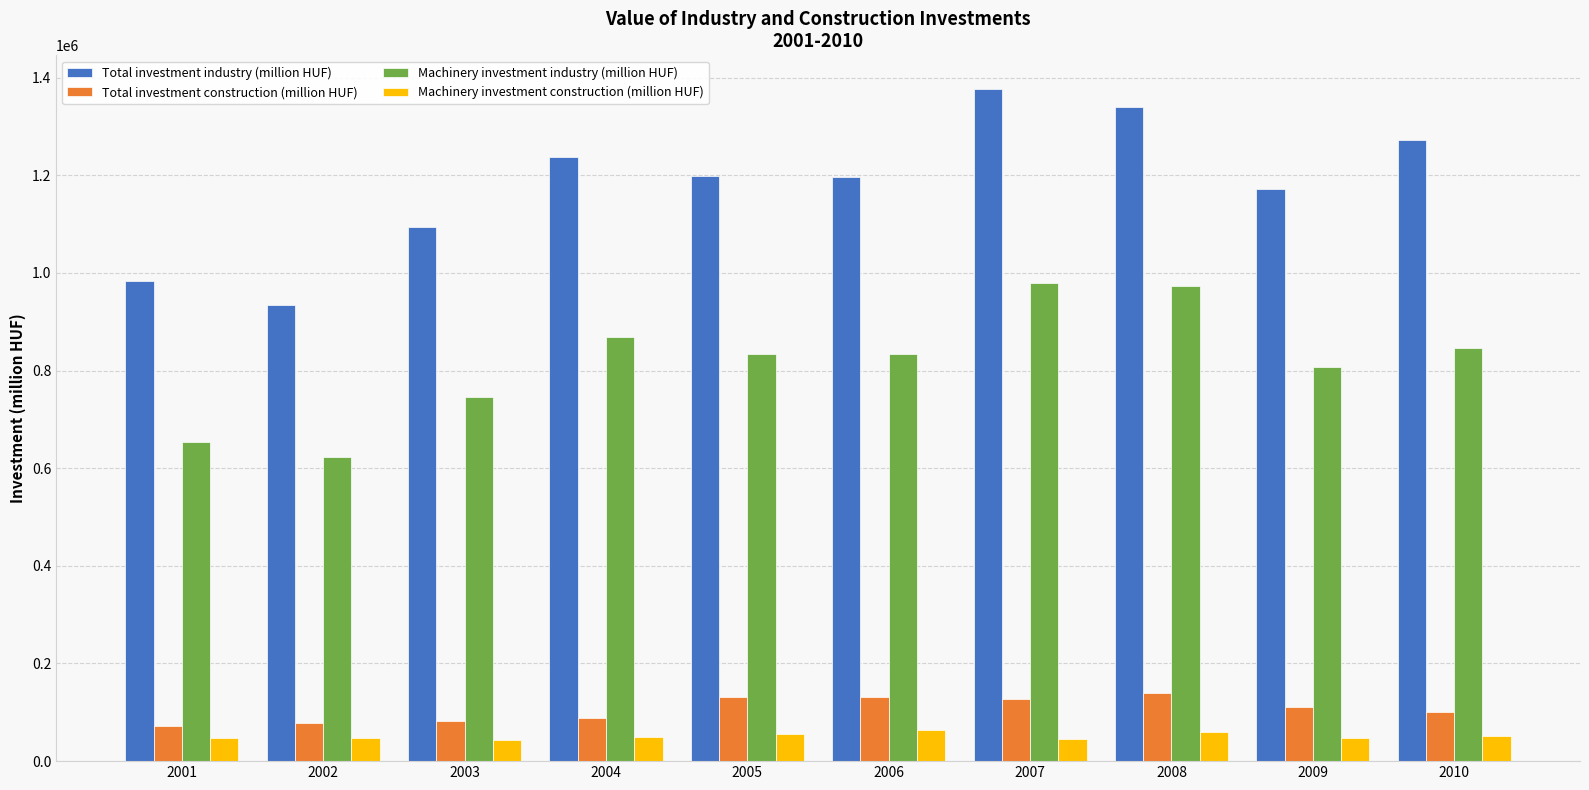

Count the number of data series in this chart.

4